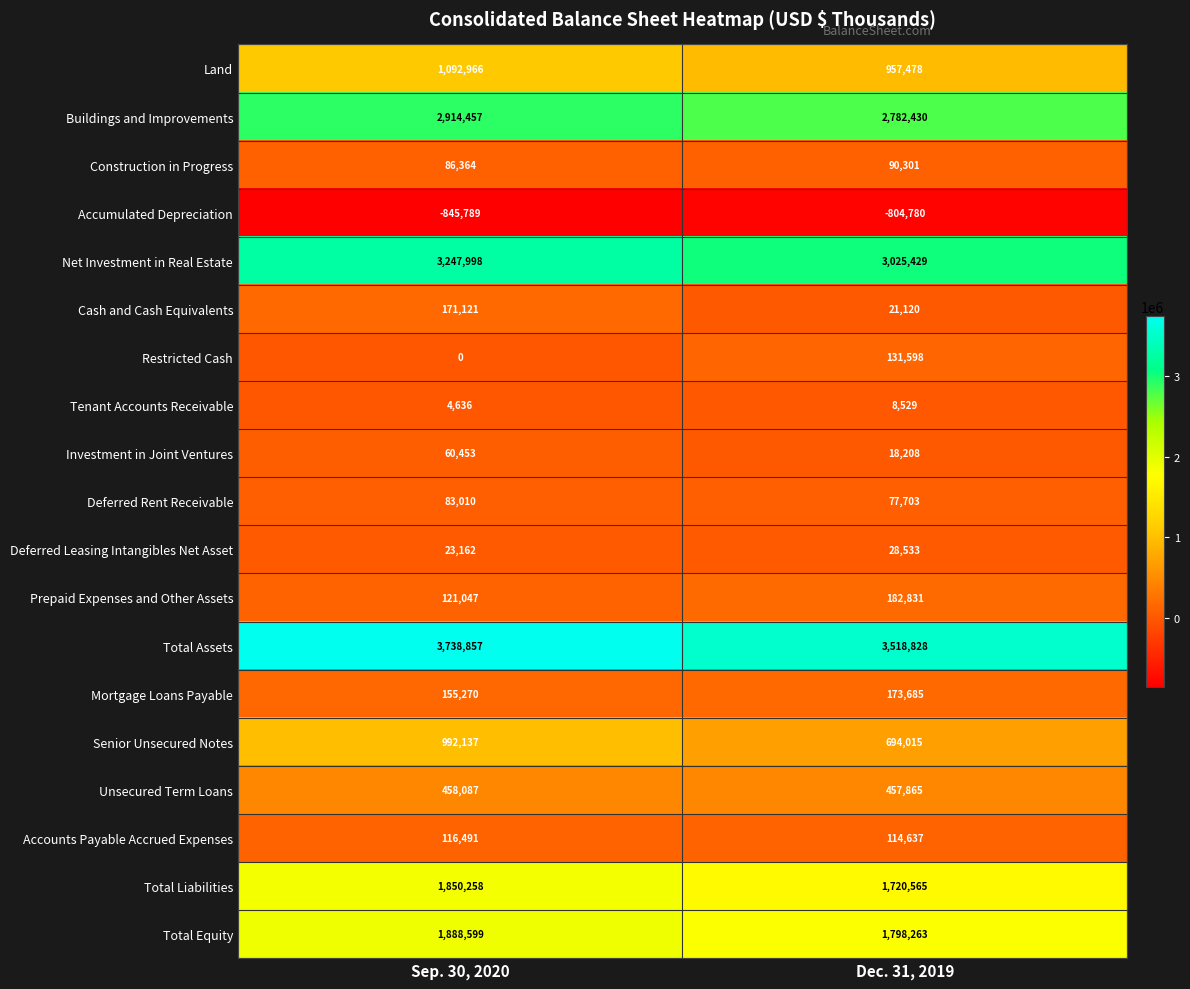

The value of Restricted Cash at Sep. 30, 2020 is -77362. True or false?

False